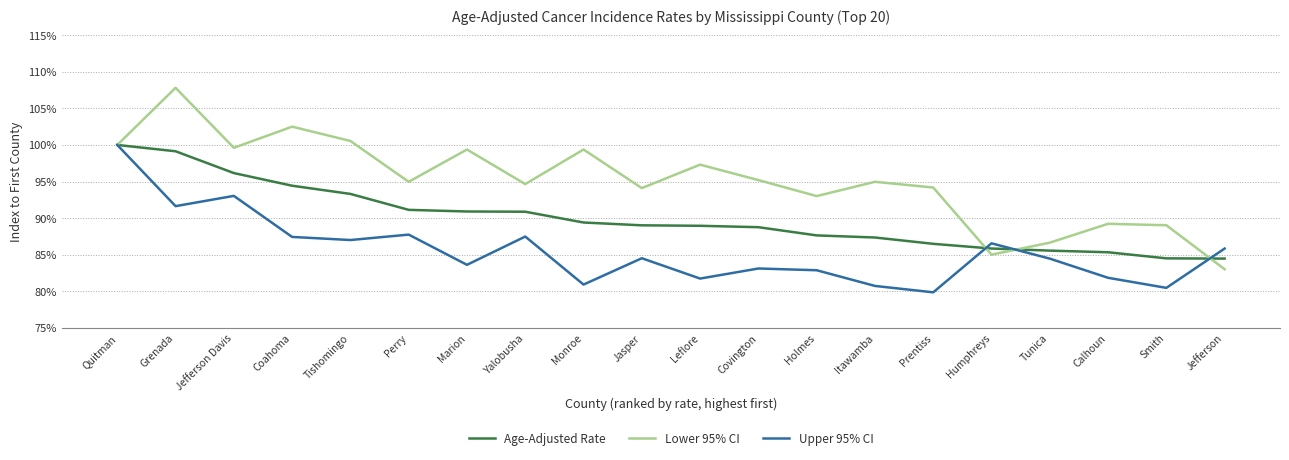

At how many categories does at least one series exceed 99?

7